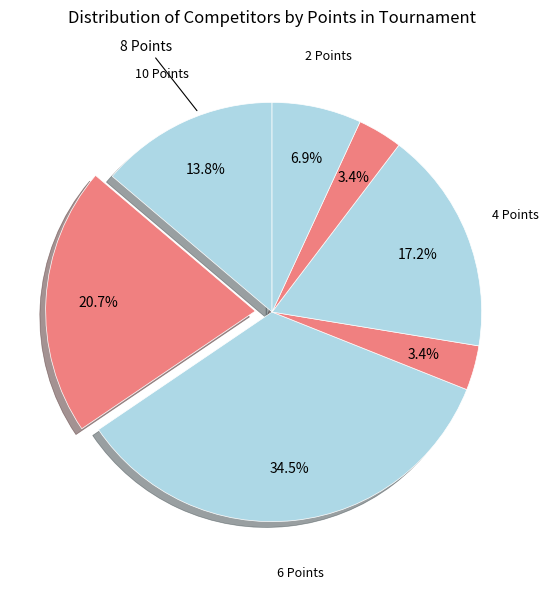

How many slices are in this pie chart?

7